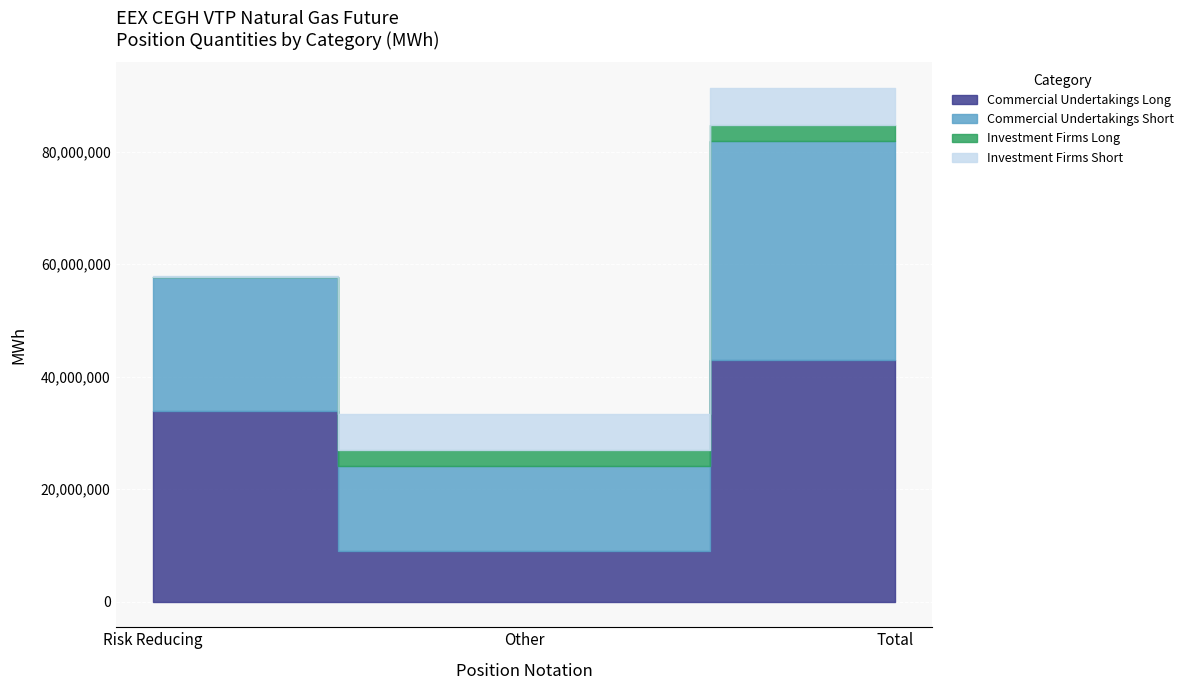

Does the chart display data point markers on the line(s)?

No